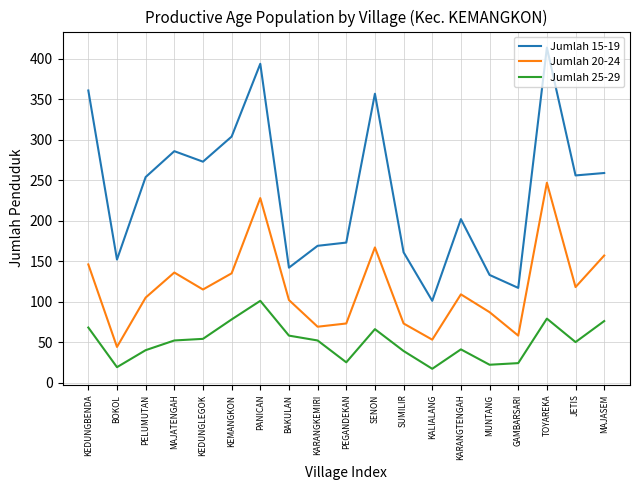

What is the spread (max minus min) of values at PANICAN?

293